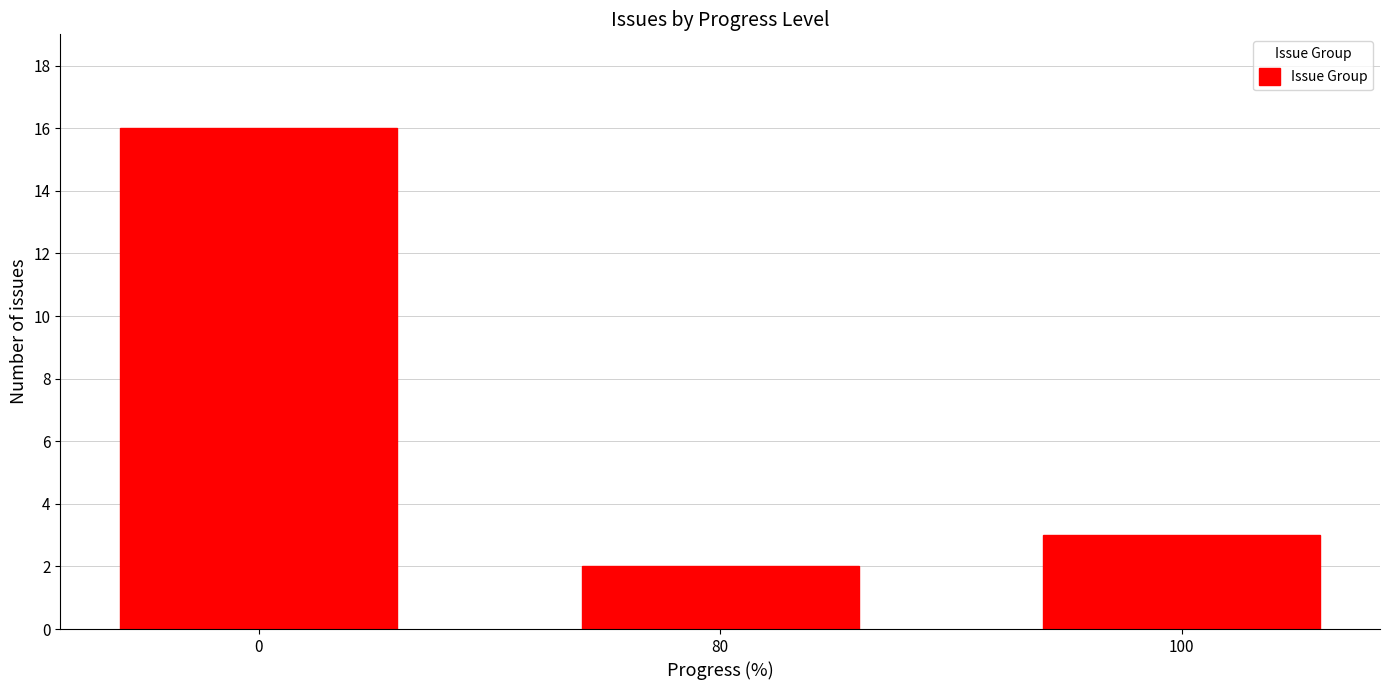

Which category has the lowest value across all series?

80